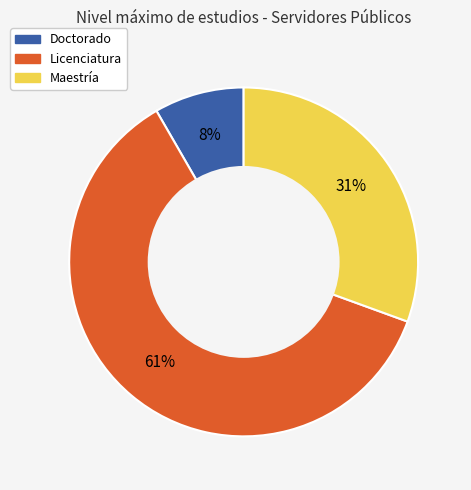

How many segments does this pie chart have?

3